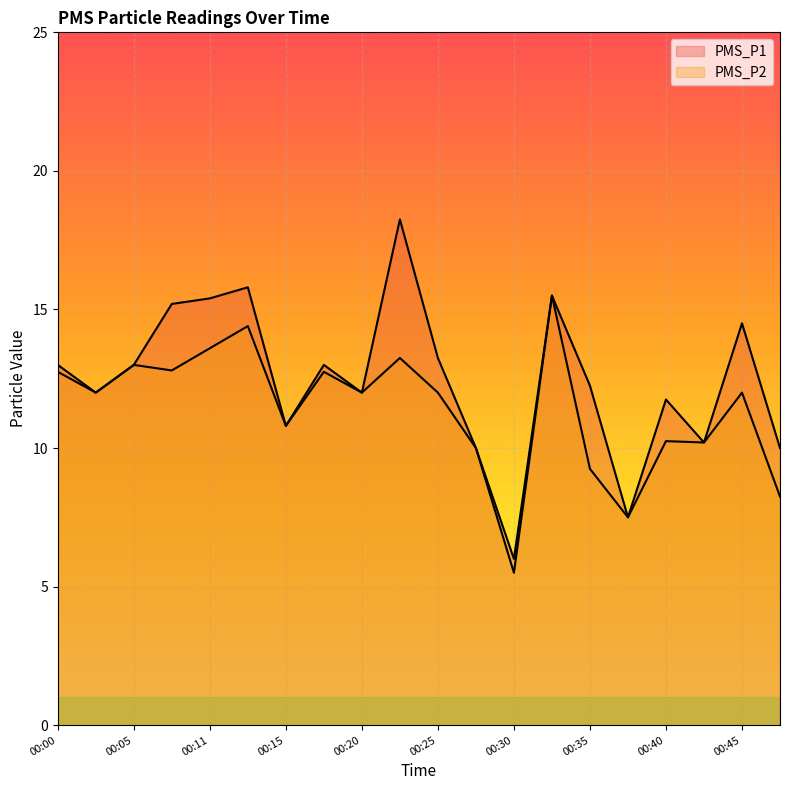

Between 00:13 and 00:35, which series saw the biggest shift?

PMS_P2